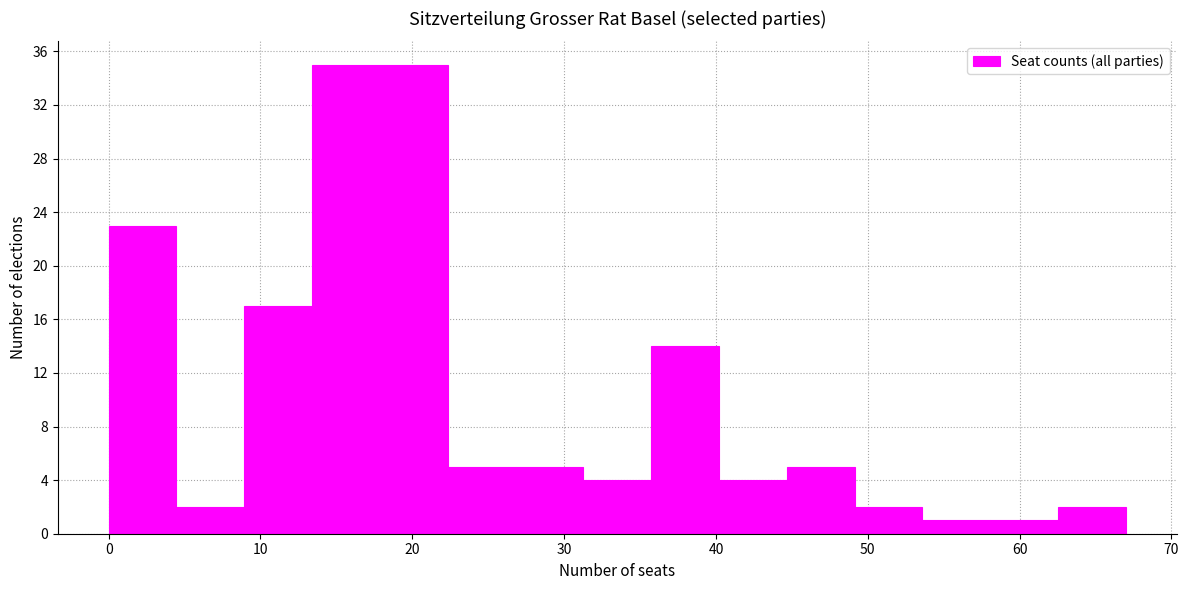

Reading left to right, list every bar in this chart as the range it spans on the x-axis followed by its height. Neither the bar edges nor the heights are printed on the chart, so give them approximately, as read against the axes.

0 to 4: 23
4 to 9: 2
9 to 13: 17
13 to 18: 35
18 to 22: 35
22 to 27: 5
27 to 31: 5
31 to 36: 4
36 to 40: 14
40 to 45: 4
45 to 49: 5
49 to 54: 2
54 to 58: 1
58 to 63: 1
63 to 67: 2